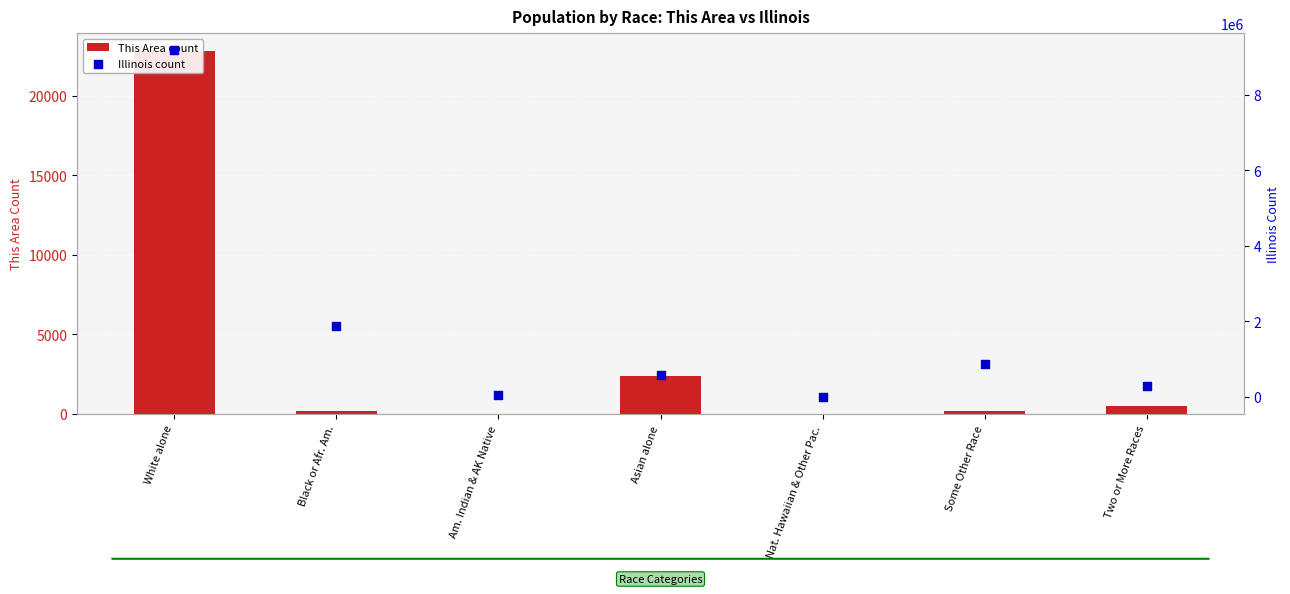

Which series reaches the minimum Y coordinate?

This Area count